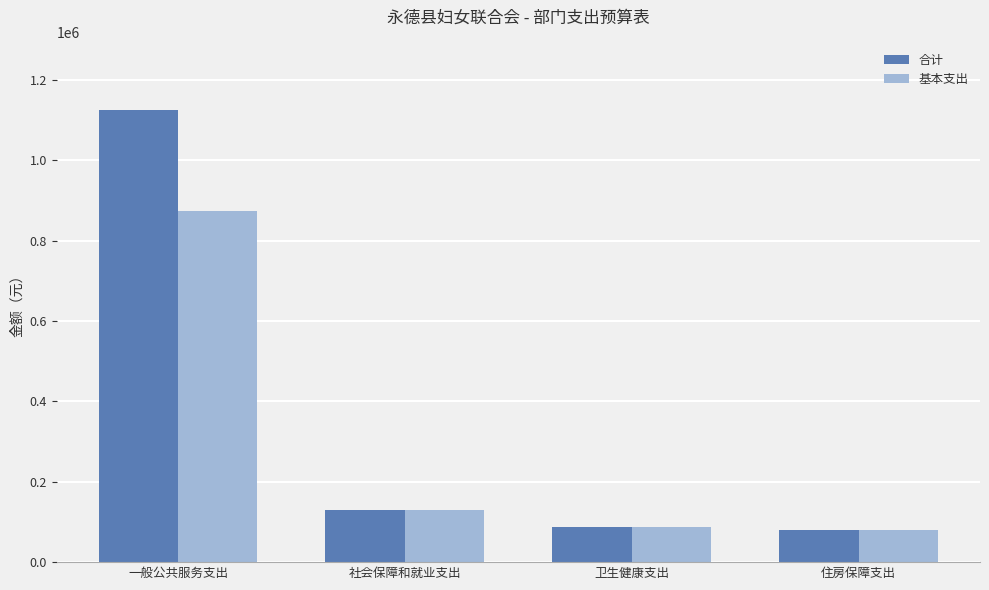

At which label is 基本支出 closest to 476369?

社会保障和就业支出